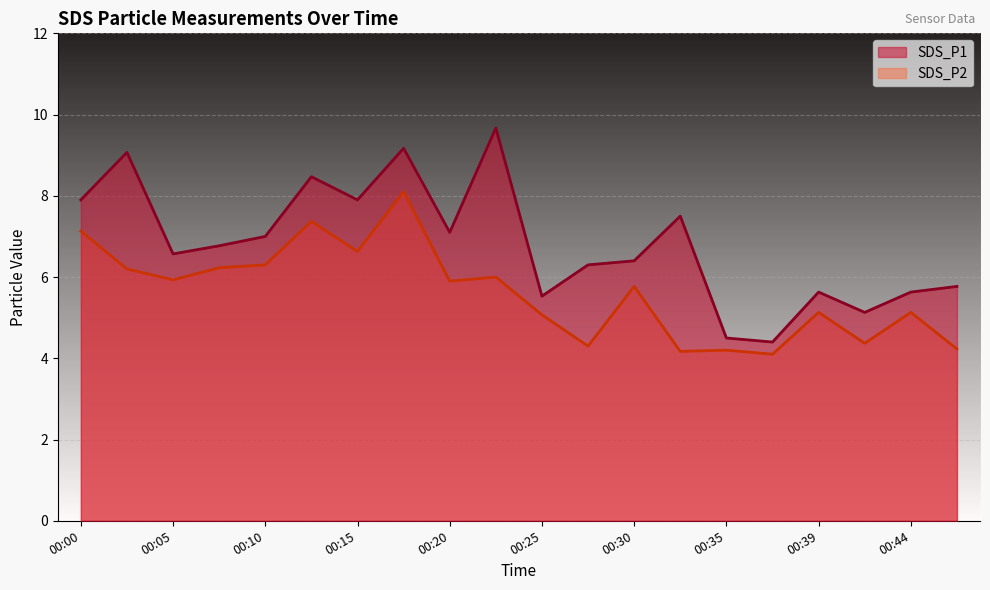

How many values in the SDS_P1 series exceed 6?

13